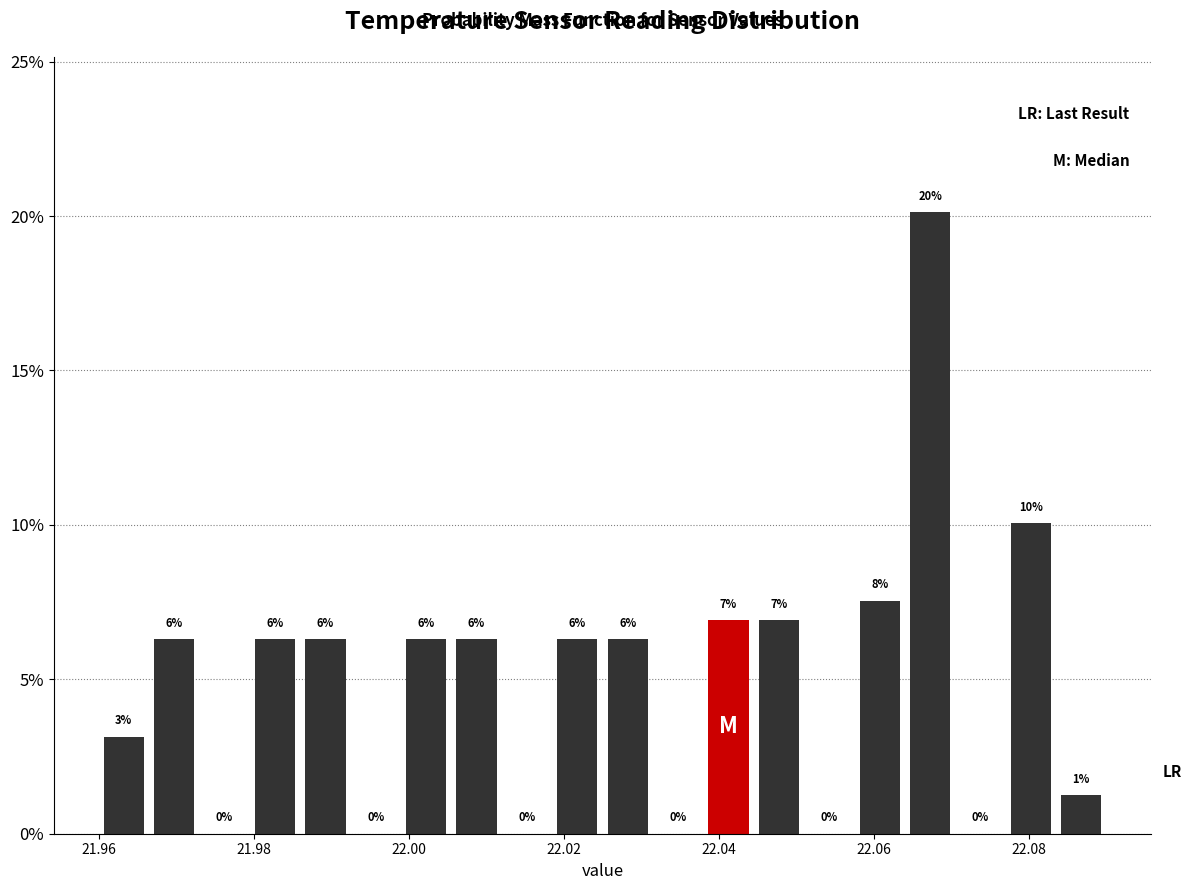

Read against the x-axis, roughly where is the centre of the tallest bar?

22.068